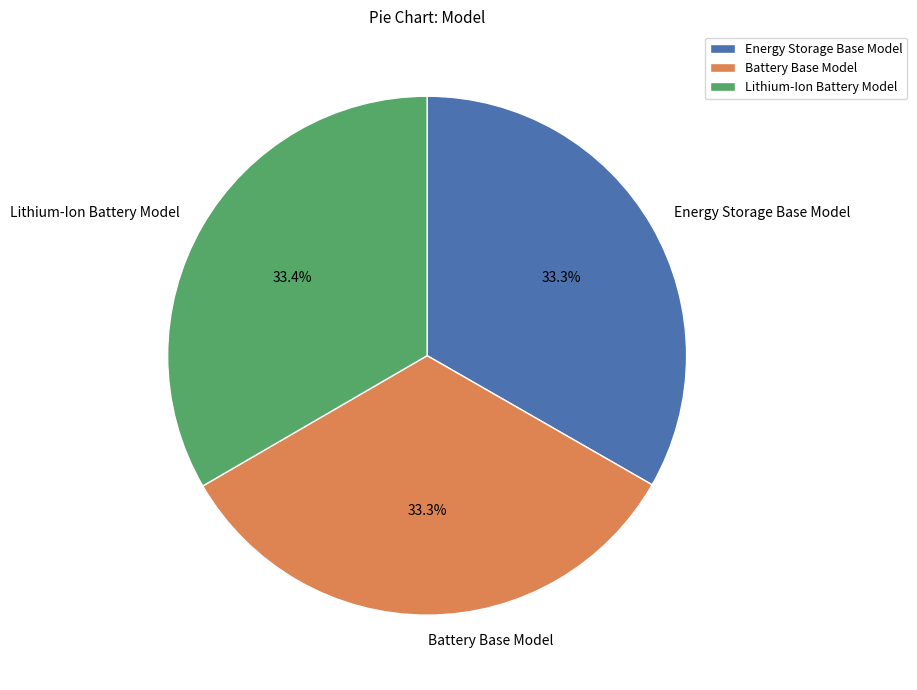

What percentage is the Battery Base Model slice, to the nearest percent?

33%